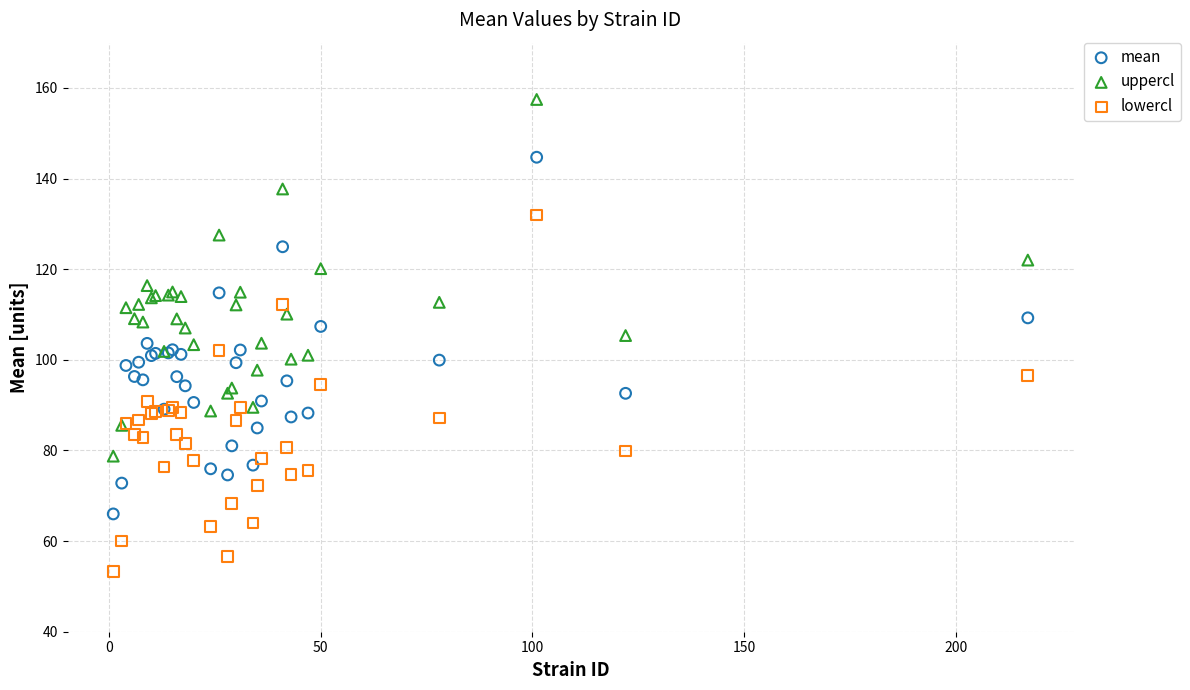

What are all the series names shown in the legend?

mean, uppercl, lowercl